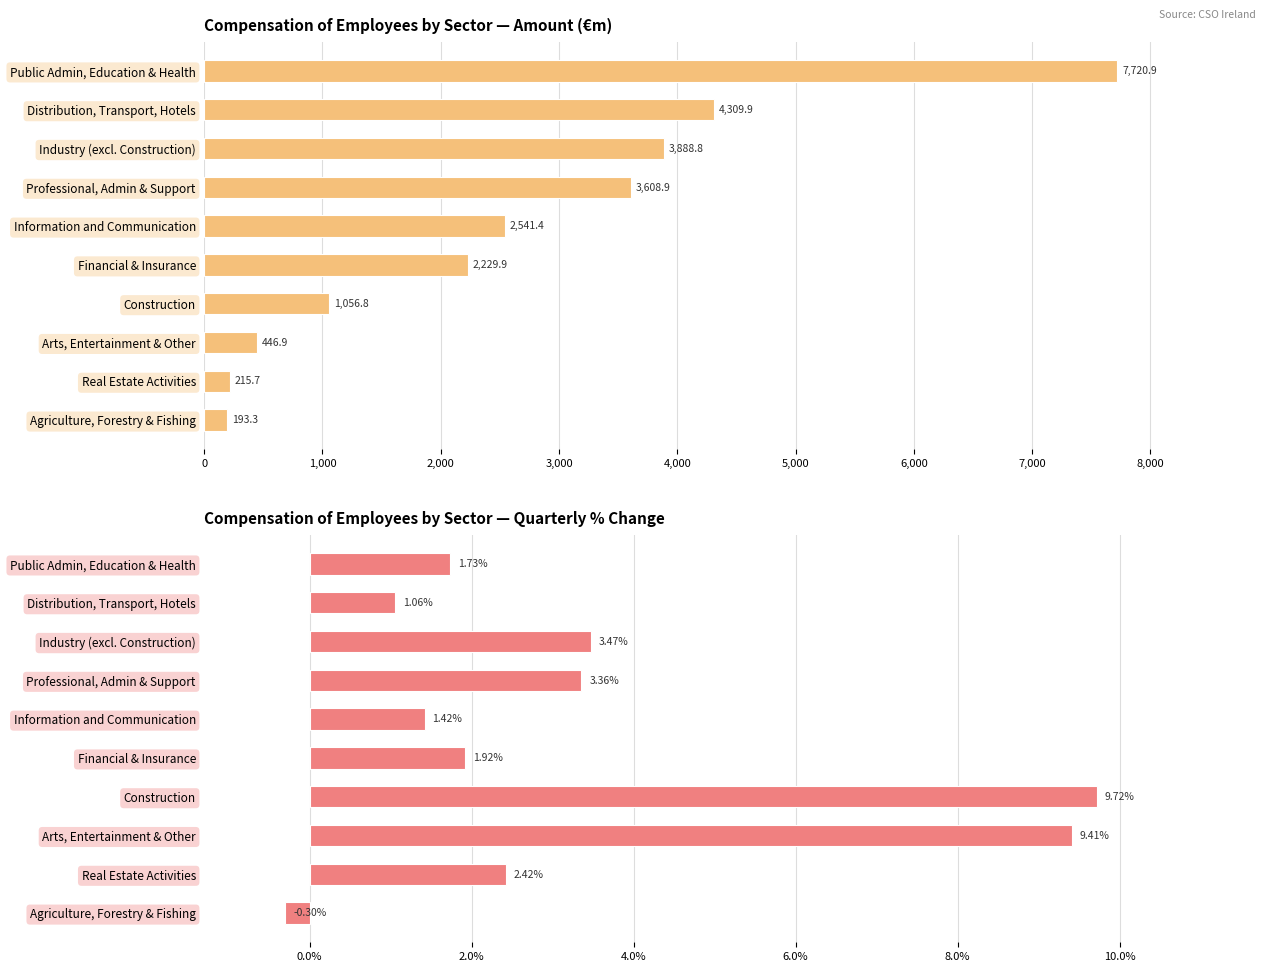

Rank the series by their average value, from lowest to highest.

Quarterly % change, Amount (€m)